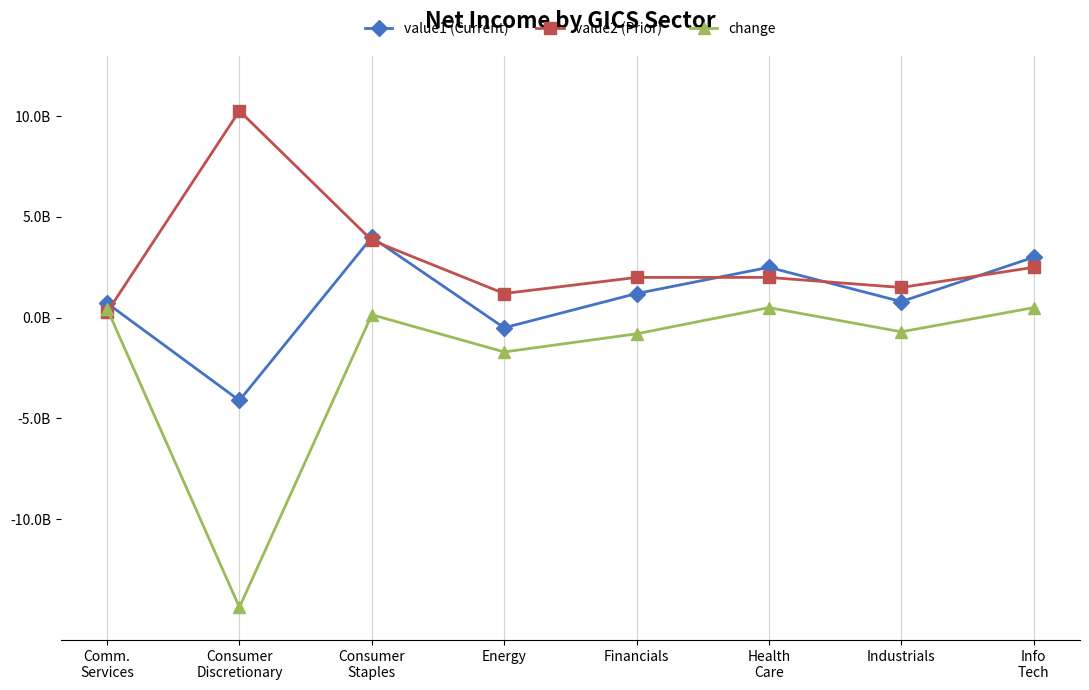

Reading left to right, list all the values displayed in this chart.

value1 (Current): Comm.
Services=720196000	Consumer
Discretionary=-4107626000	Consumer
Staples=3990000000	Energy=-500000000	Financials=1200000000	Health
Care=2500000000	Industrials=800000000	Info
Tech=3000000000
value2 (Prior): Comm.
Services=270650000	Consumer
Discretionary=10266219000	Consumer
Staples=3842000000	Energy=1200000000	Financials=2000000000	Health
Care=2000000000	Industrials=1500000000	Info
Tech=2500000000
change: Comm.
Services=449546000	Consumer
Discretionary=-14373845000	Consumer
Staples=148000000	Energy=-1700000000	Financials=-800000000	Health
Care=500000000	Industrials=-700000000	Info
Tech=500000000